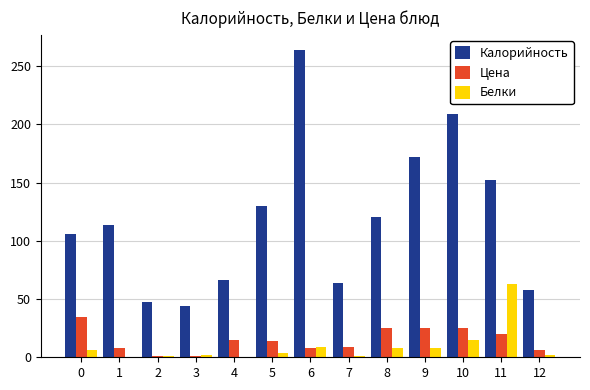

Which category has the highest value across all series?

6